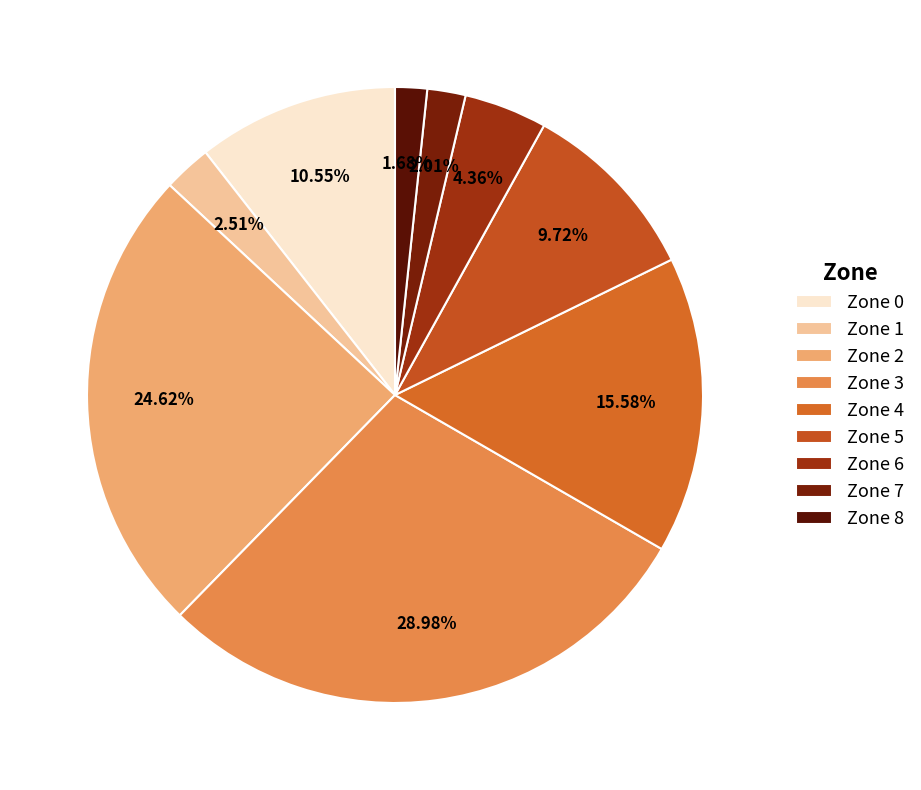

How many slices are in this pie chart?

9